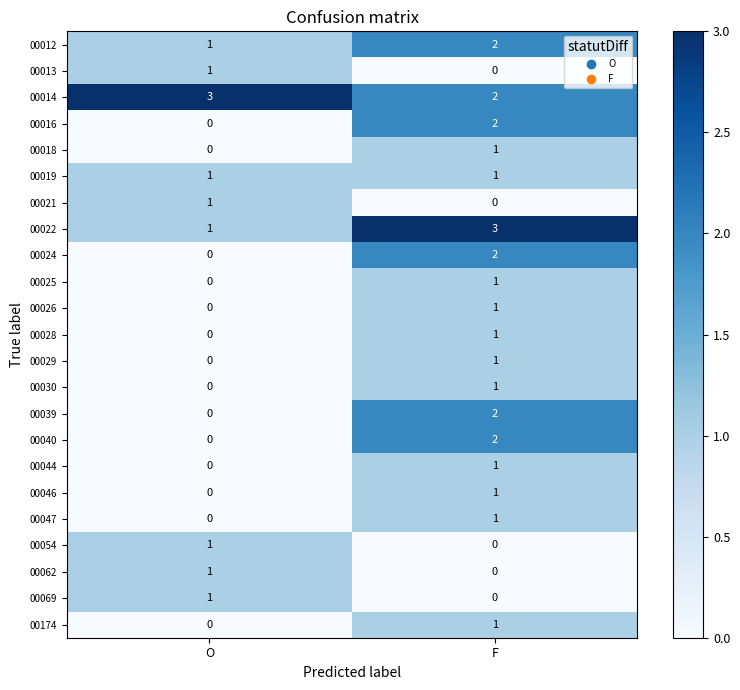

What is the sum of the 00014 values at F and O?

5